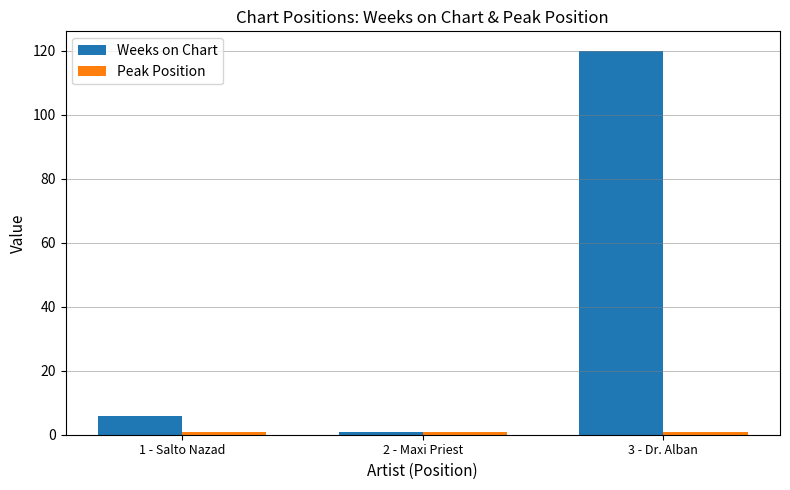

At which label is Weeks on Chart closest to 60?

1 - Salto Nazad